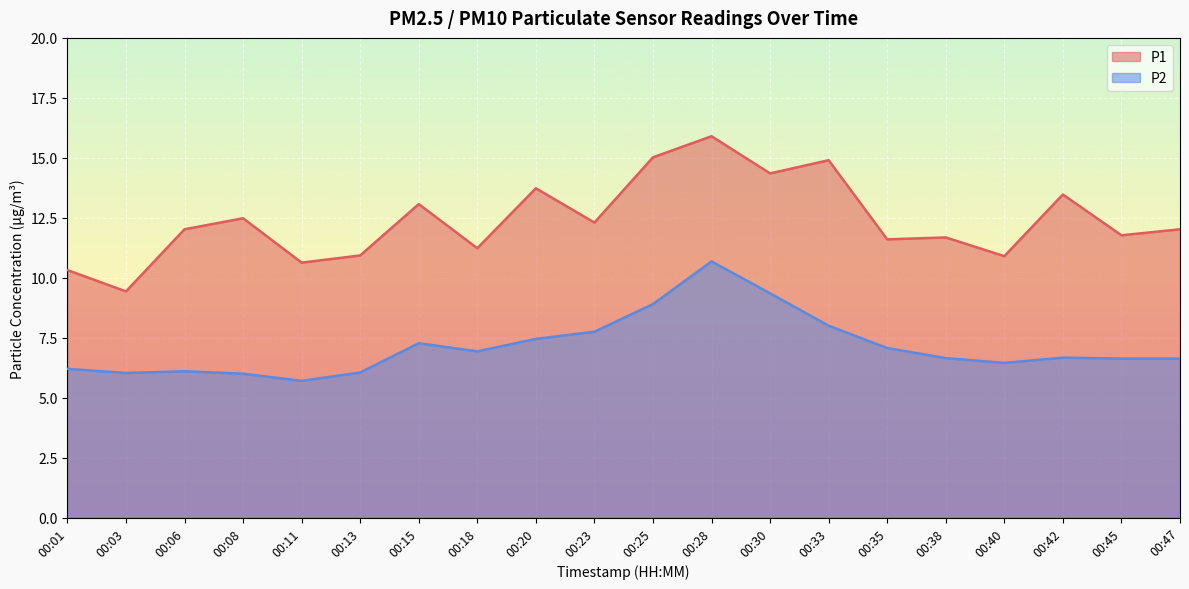

True or false: P2 and P1 cross at least once.

False